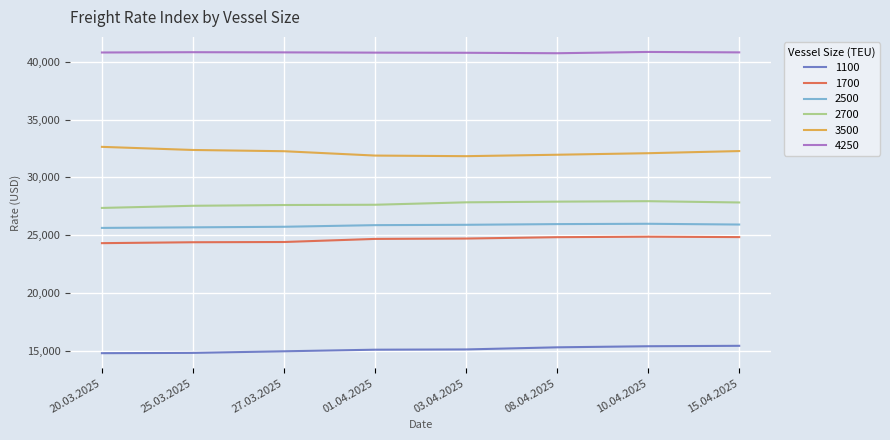

Which series has the largest total across all categories?

4250